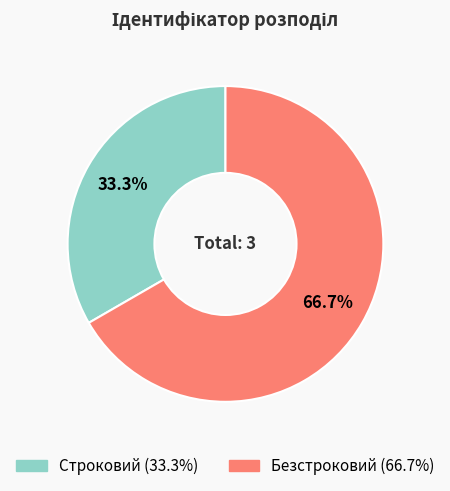

Which slice represents more than half of the pie?

Безстроковий